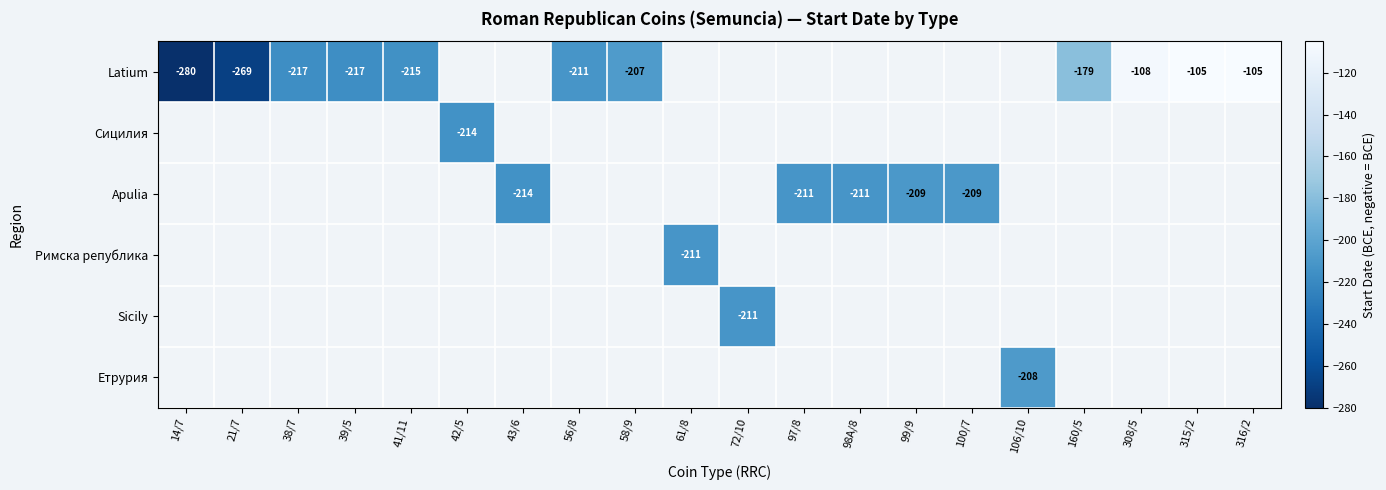

The value of Сицилия at 42/5 is -214. True or false?

True